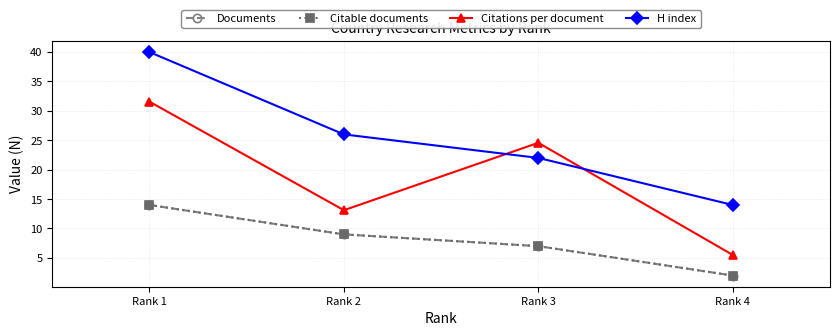

The Documents series shows 2.8 at Rank 4. True or false?

False